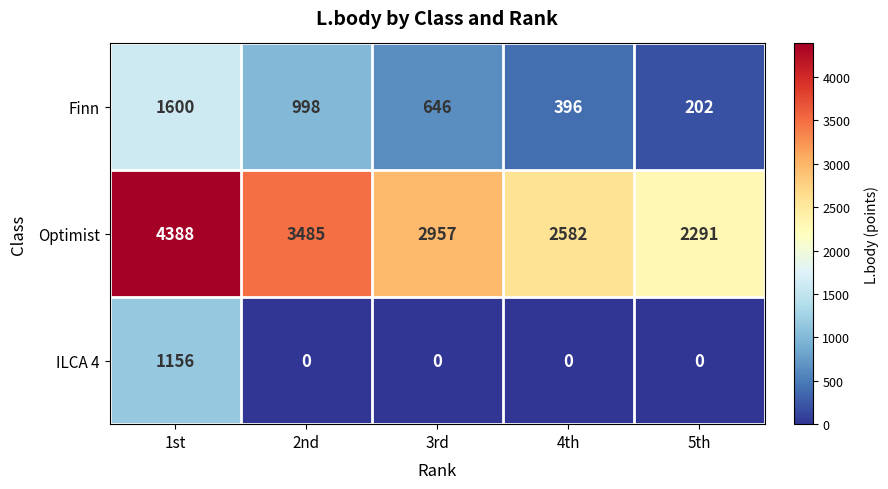

Which series has the largest total across all categories?

Optimist